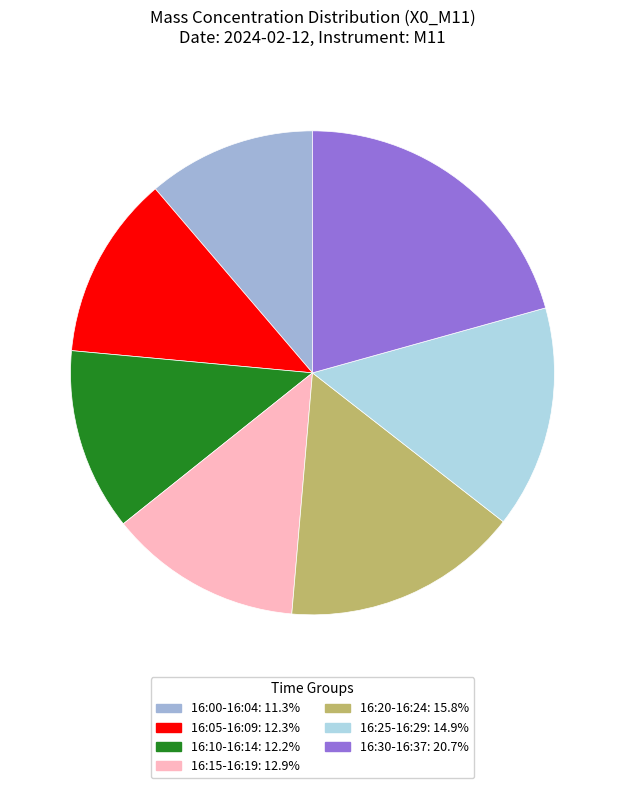

Does any single category account for the majority?

No